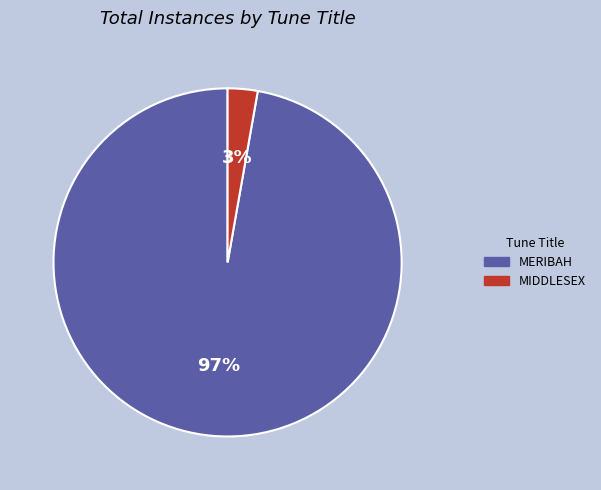

What percentage is the MIDDLESEX slice, to the nearest percent?

3%